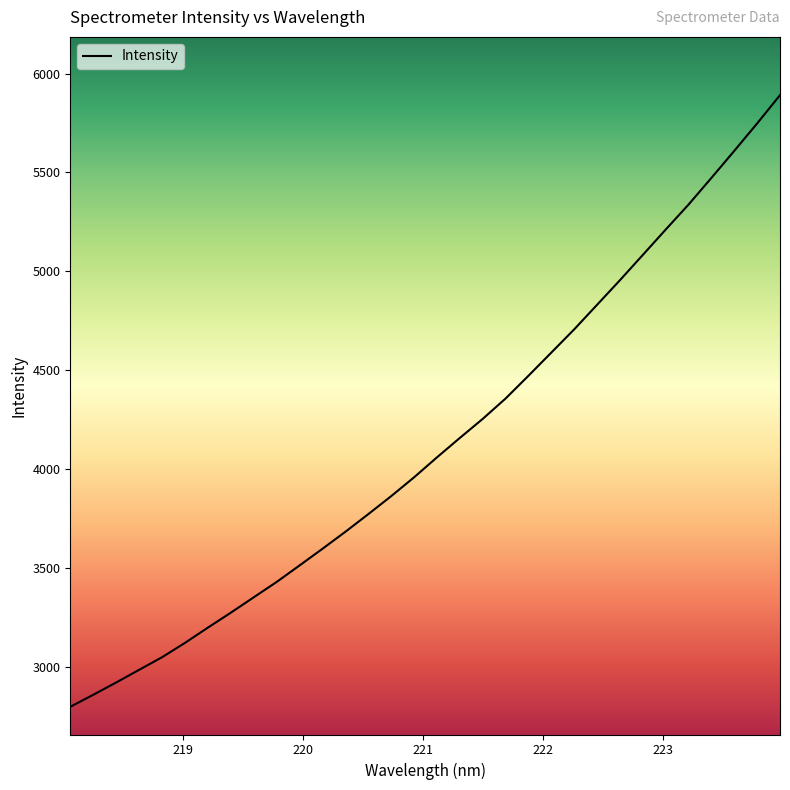

What is the greatest value displayed?

5890.7